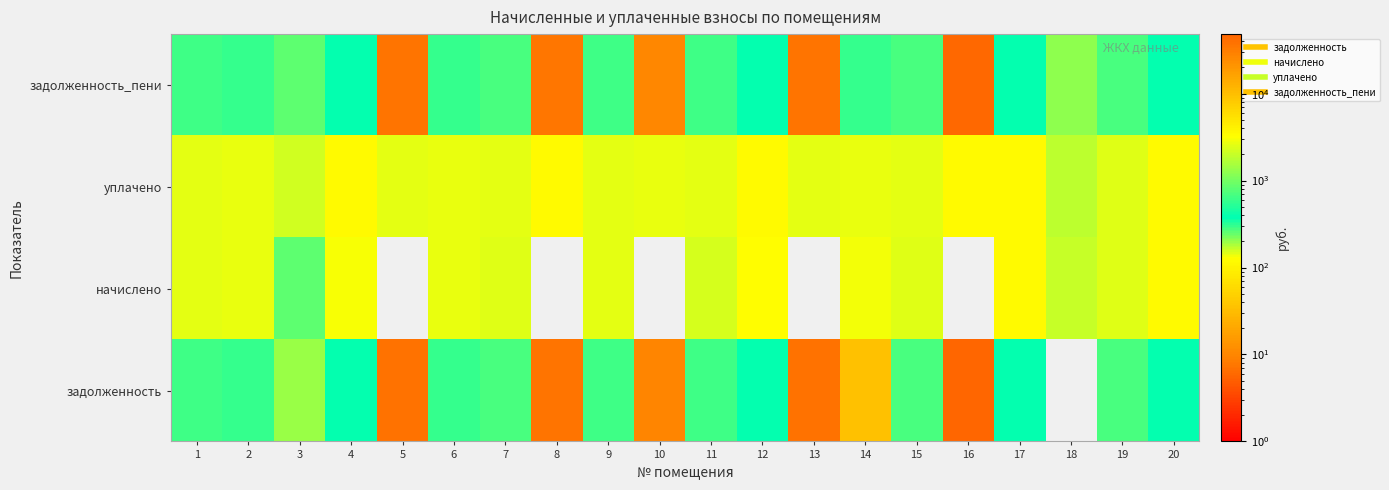

Reading left to right, transcribe all the data shown in this chart.

задолженность_пени: 1=290.4	2=301.7	3=835.4	4=383.9	5=36436.5	6=303.6	7=282.4	8=35243.8	9=289.5	10=25970.0	11=283.8	12=381.6	13=36076.1	14=301.0	15=282.4	16=46285.4	17=385.9	18=205.5	19=279.8	20=385.2
уплачено: 1=2613.5	2=2715.0	3=2227.7	4=3454.9	5=2625.5	6=2732.8	7=2542.0	8=3478.8	9=2607.6	10=2721.0	11=2553.8	12=3442.9	13=2625.5	14=2709.0	15=2542.0	16=3520.5	17=3472.8	18=1849.8	19=2518.1	20=3466.8
начислено: 1=2579.3	2=2679.5	3=835.4	4=3071.0	5=0.0	6=2697.1	7=2508.7	8=0.0	9=2573.3	10=0.0	11=2270.1	12=3398.2	13=0.0	14=2939.2	15=2508.7	16=0.0	17=3427.4	18=2031.1	19=2485.2	20=3421.2
задолженность: 1=290.4	2=301.7	3=1392.3	4=383.9	5=38025.3	6=303.6	7=282.4	8=37127.0	9=289.7	10=27416.6	11=283.8	12=381.8	13=37658.5	14=35.4	15=282.4	16=48373.4	17=385.9	18=0.0	19=279.8	20=385.2